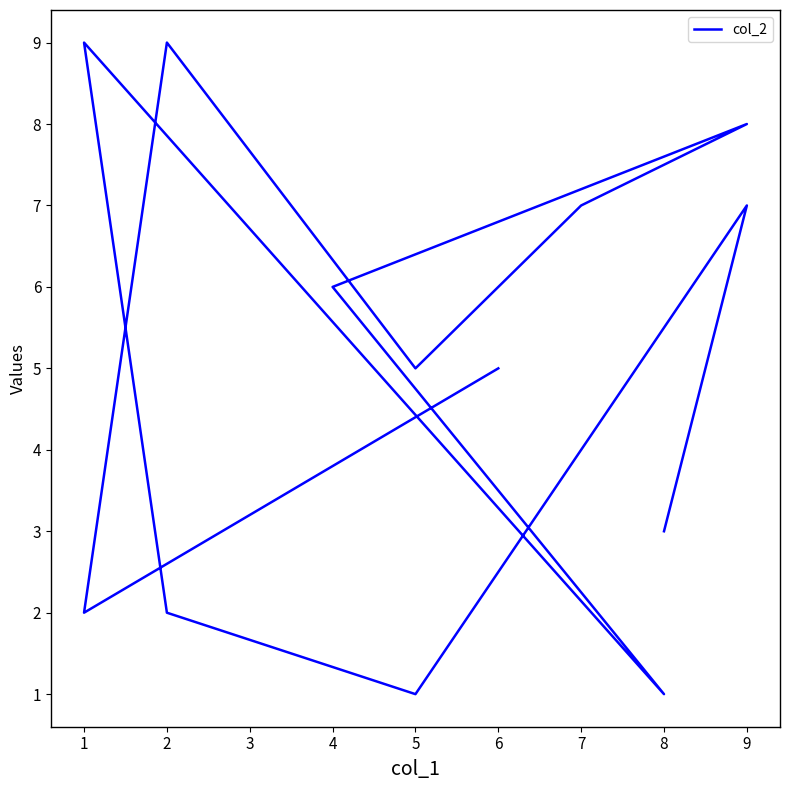

Rank the categories by value from lowest to highest.

5, 8, 2, 1, 8, 7, 5, 6, 4, 9, 7, 9, 1, 2